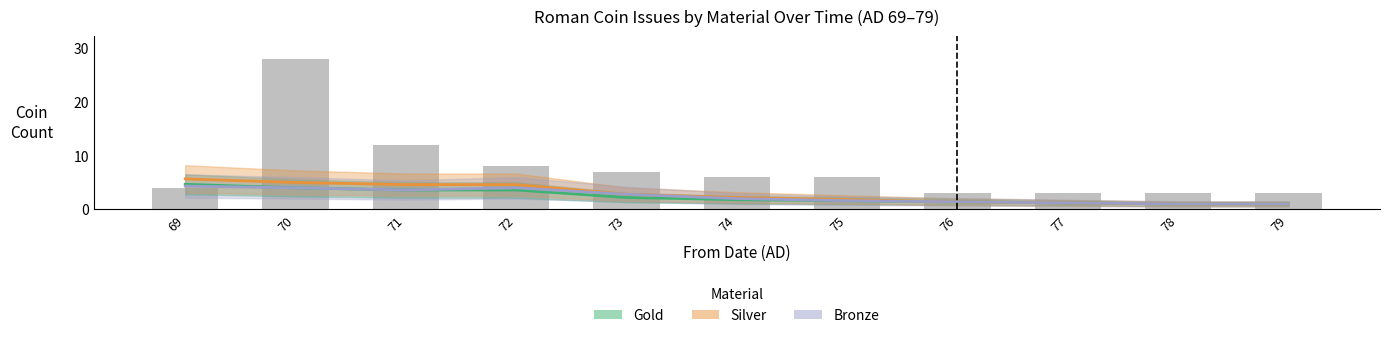

Does the chart contain stacked bars?

No